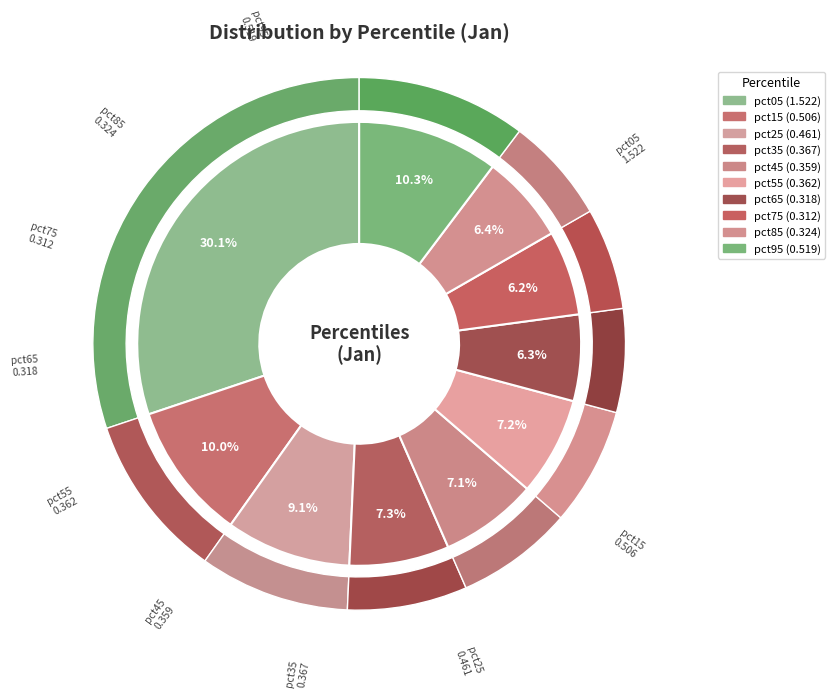

Does pct65 account for over 50% of the chart?

No